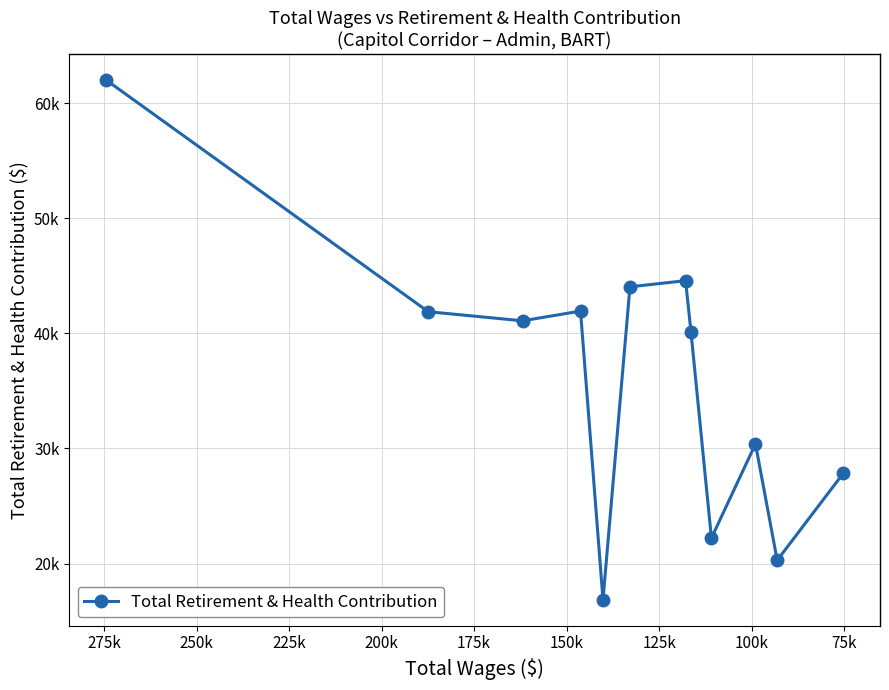

Reading left to right, extract all data points from this chart.

62006	41876	41087	41930	16861	44039	44573	40156	22216	30393	20286	27828